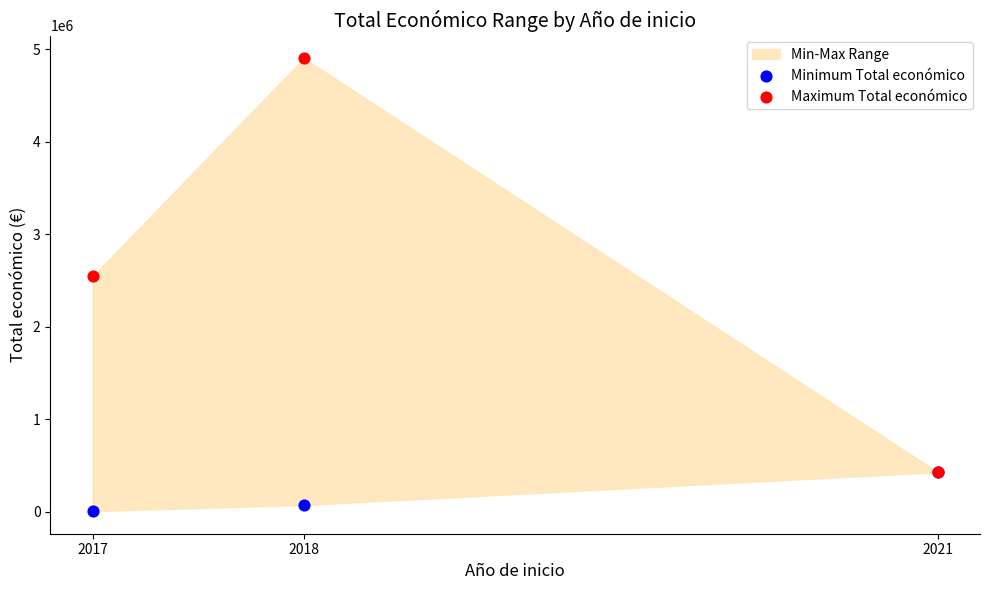

Which series reaches the minimum Y coordinate?

Minimum Total económico